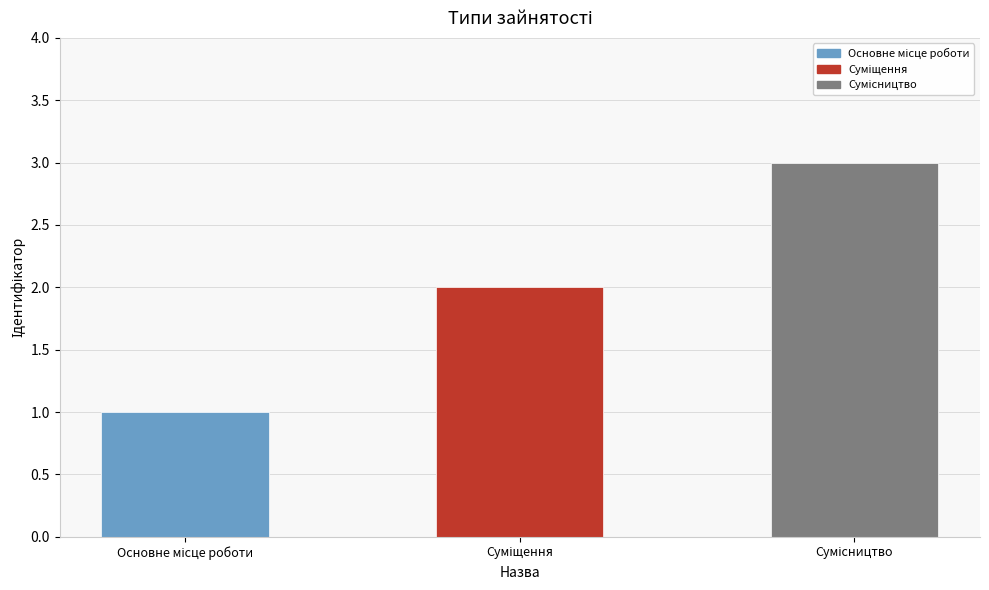

Which category has the lowest value across all series?

Основне місце роботи